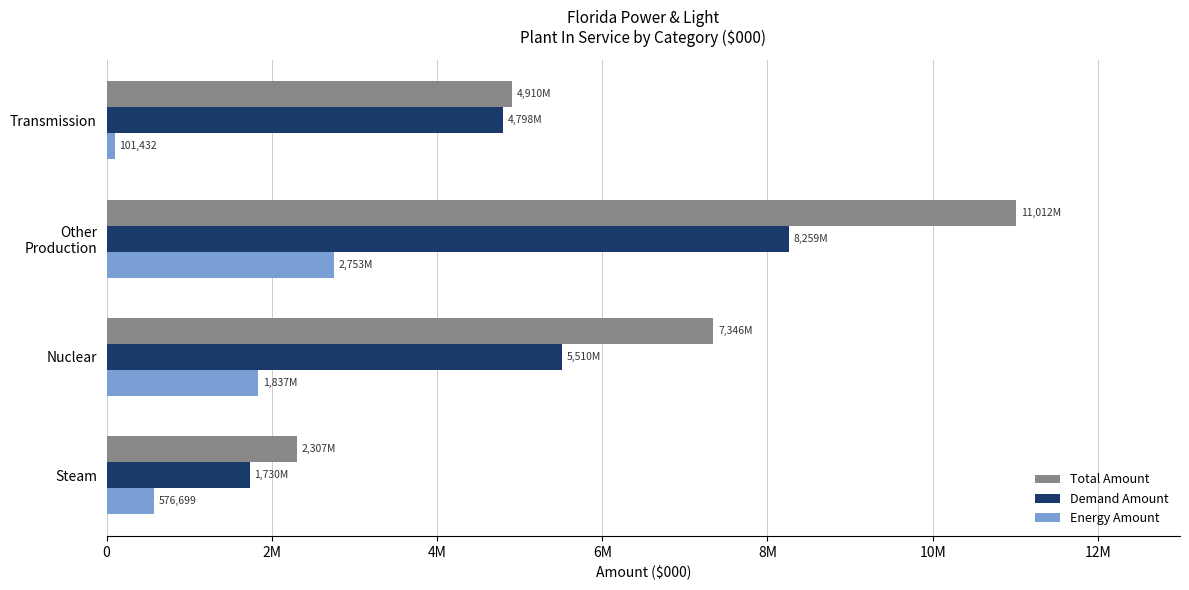

Reading left to right, what are all the values shown in this chart?

Total Amount: 2306794.0	7346336.3	11011694.4	4909587.6
Demand Amount: 1730095.5	5509752.2	8258770.8	4797590.5
Energy Amount: 576698.5	1836584.1	2752923.6	101431.7